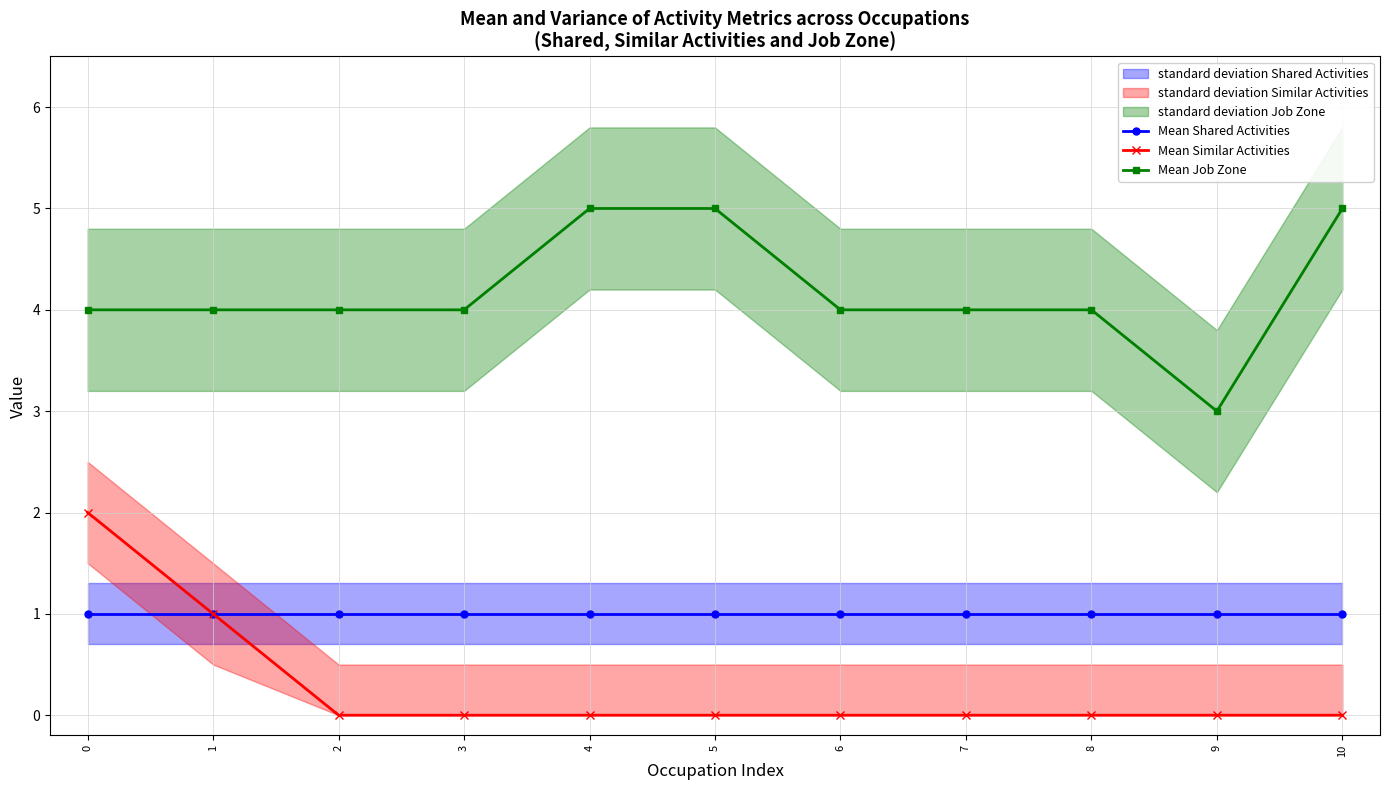

The value of Mean Shared Activities at 10 is 2. True or false?

False